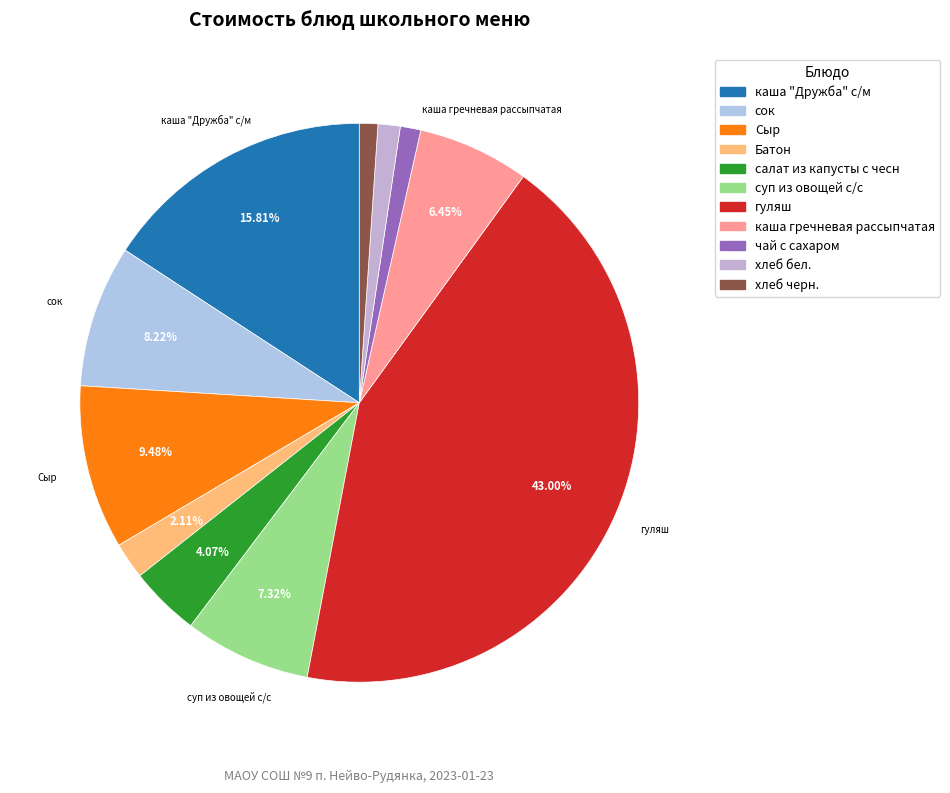

To the nearest percent, what is the average slice percentage?

9%